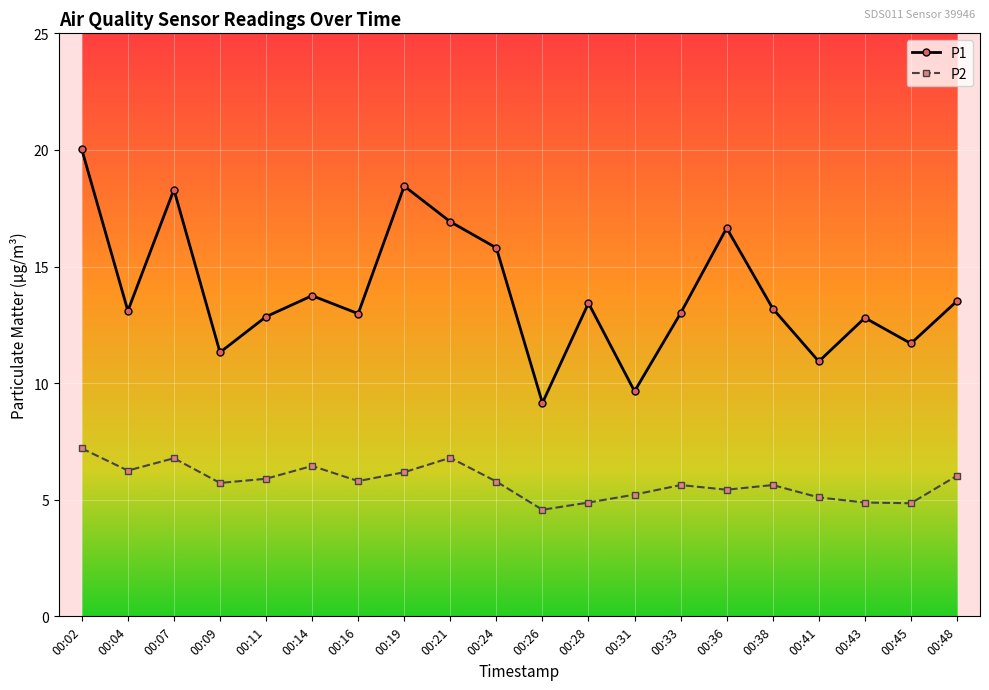

How many interior local valleys does the P1 series have?

7